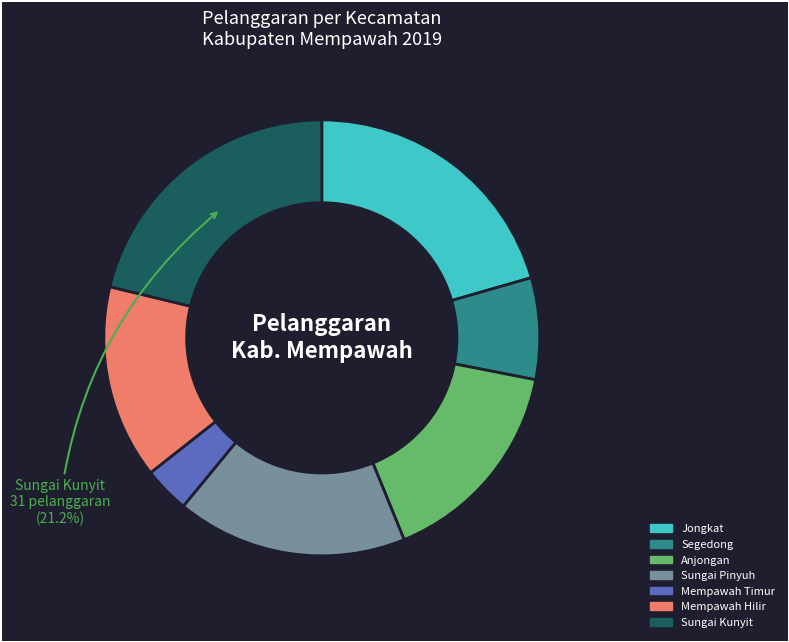

How many segments does this pie chart have?

7